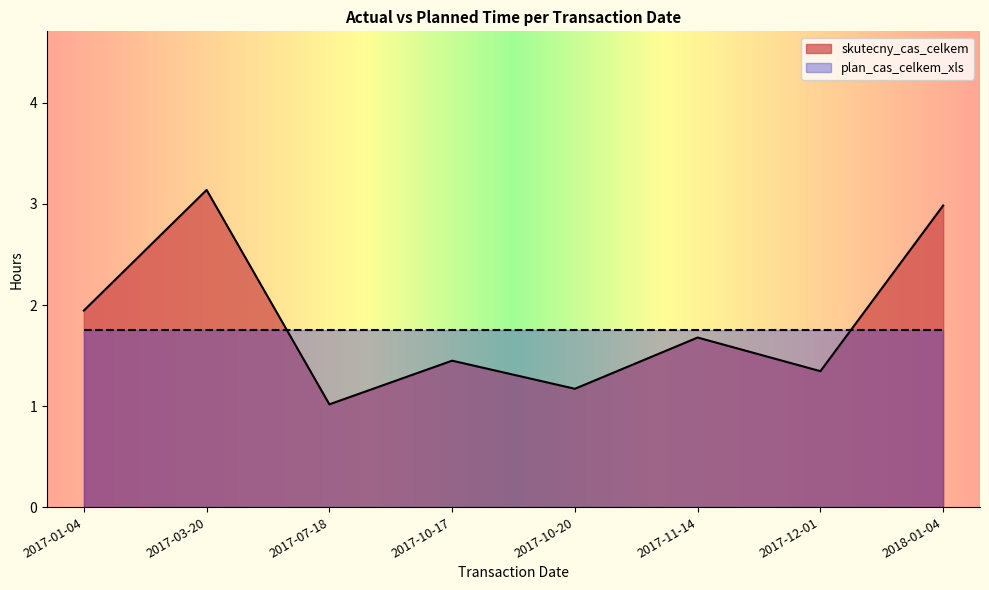

Is it true that the value at 2017-01-04 is 0.6?

False